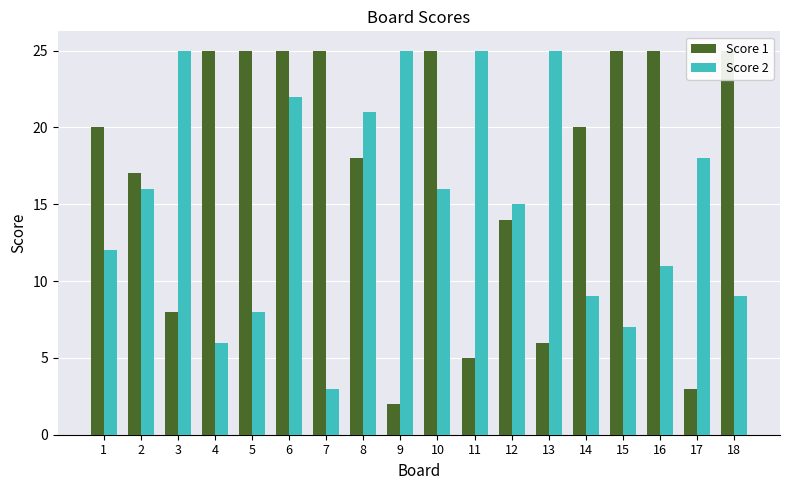

Which series changed the most between 4 and 14?

Score 1